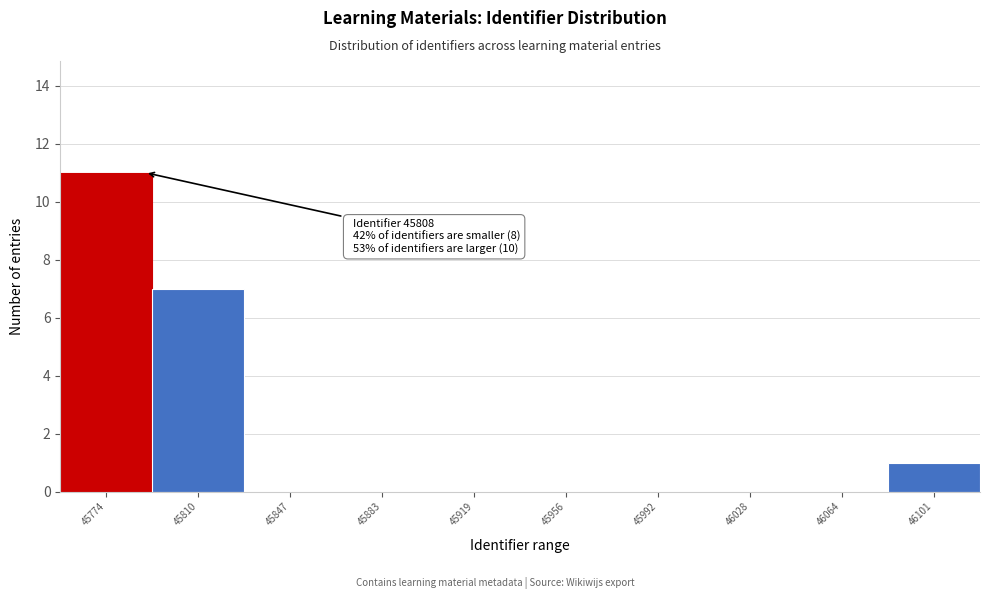

Reading right to left, transcribe all the data shown in this chart.

46101=1	46064=0	46028=0	45992=0	45956=0	45919=0	45883=0	45847=0	45810=7	45774=11